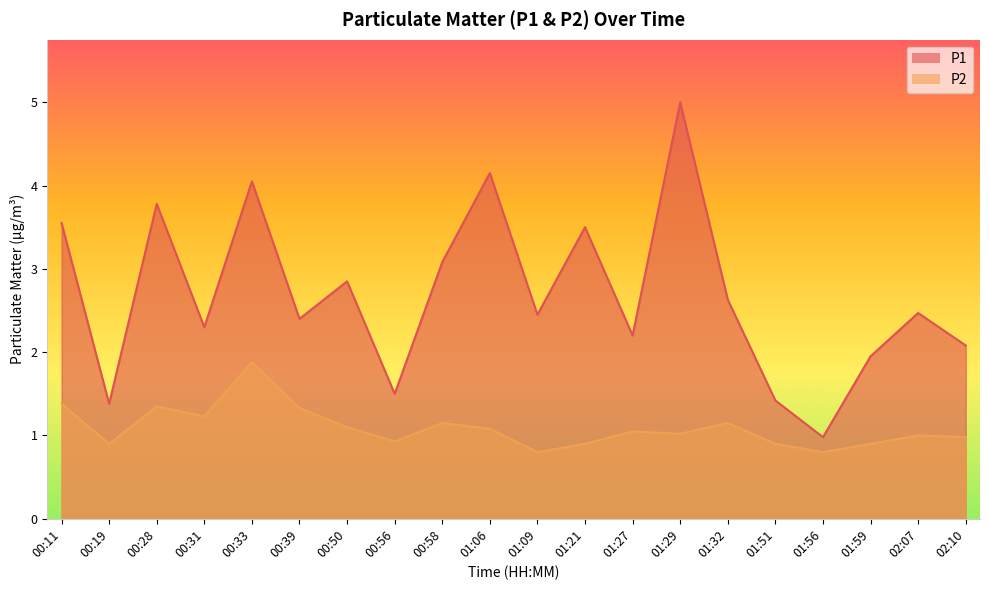

True or false: P2 has more than 0 interior local peaks.

True